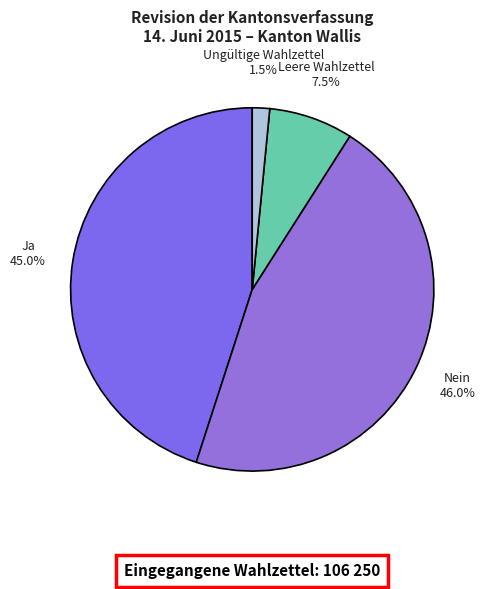

Which category has the biggest portion of the pie?

Nein